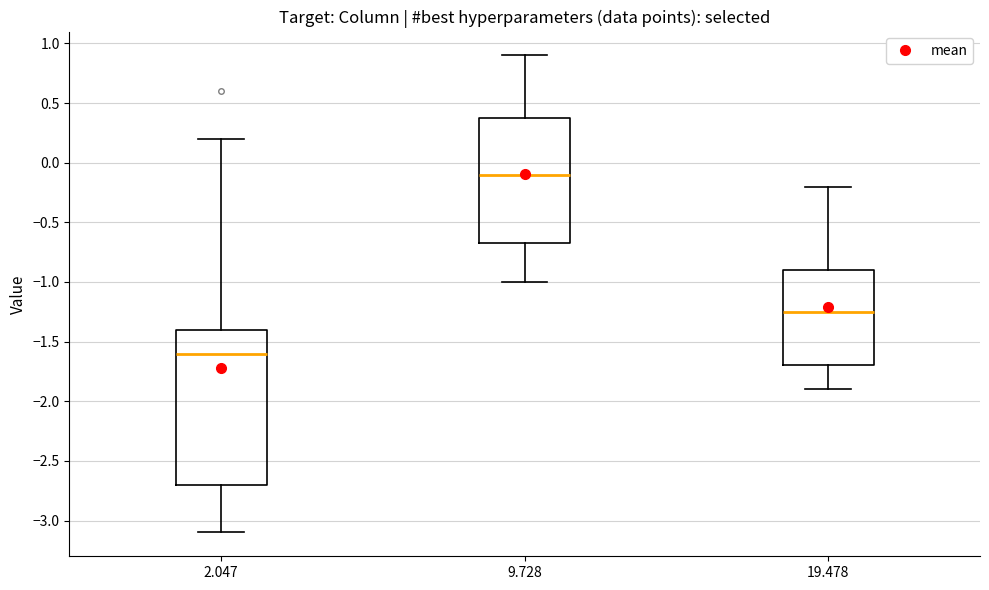

Where does the upper whisker of the box at x = 2.047 end on the y-axis? The values are not printed on the chart, so give them approximately, as read against the axis.

0.20